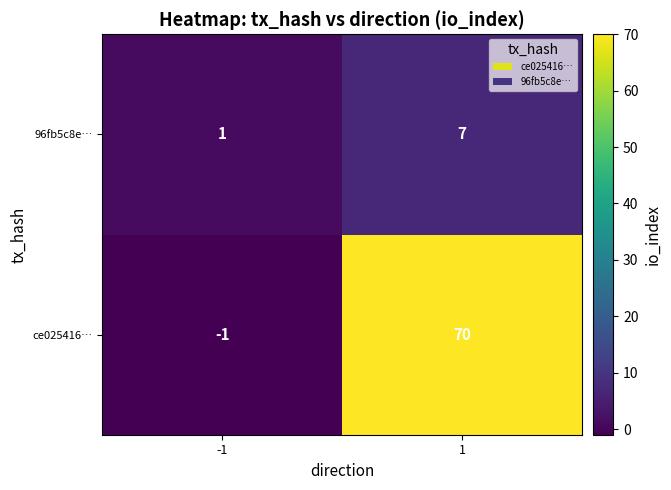

What is the highest value of the ce025416… series?

70